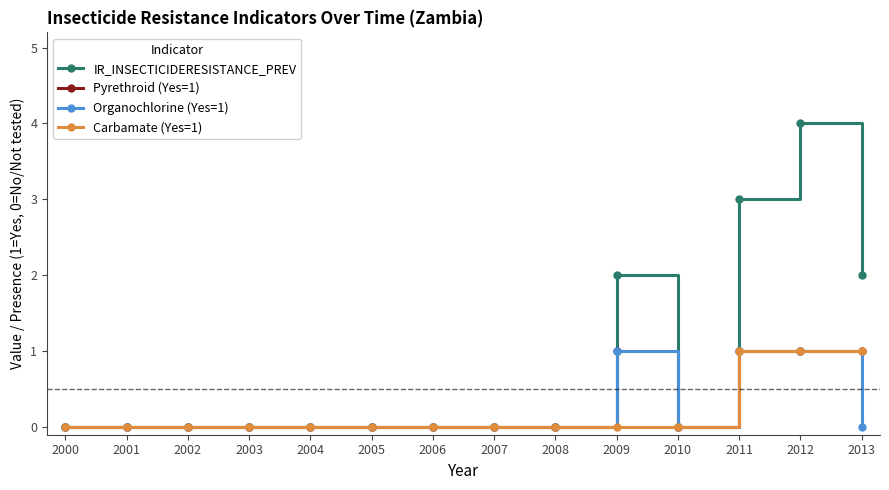

Does the chart have visible grid lines?

No